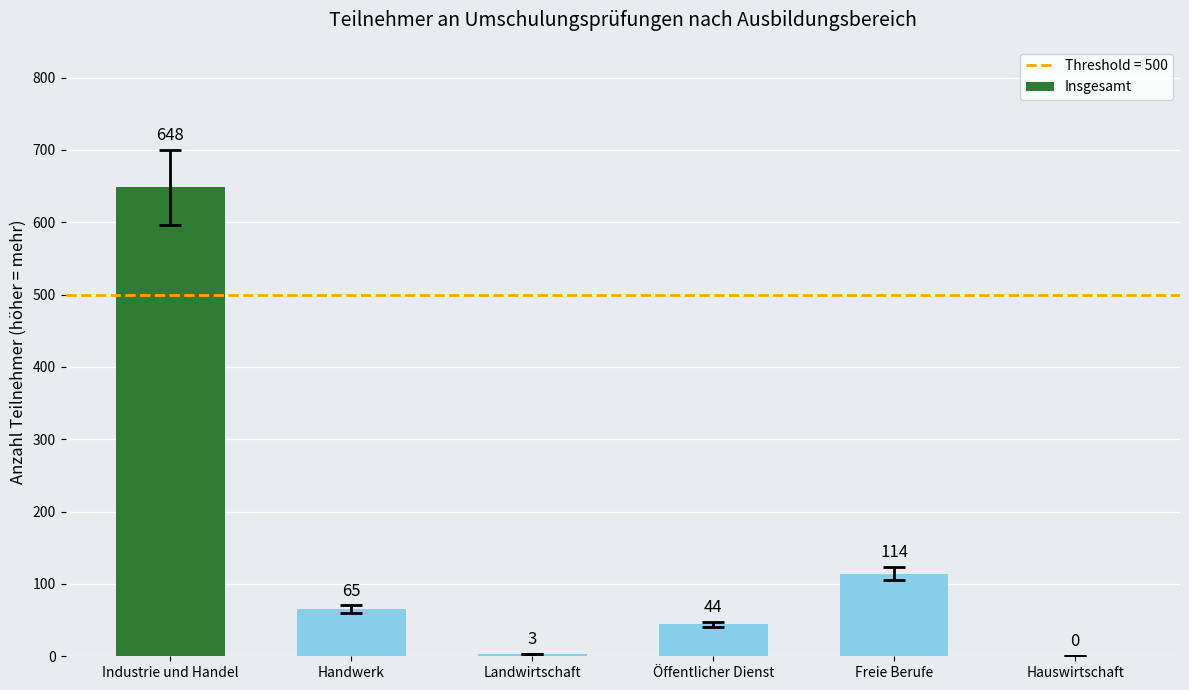

True or false: the data shows 17 at Öffentlicher Dienst.

False